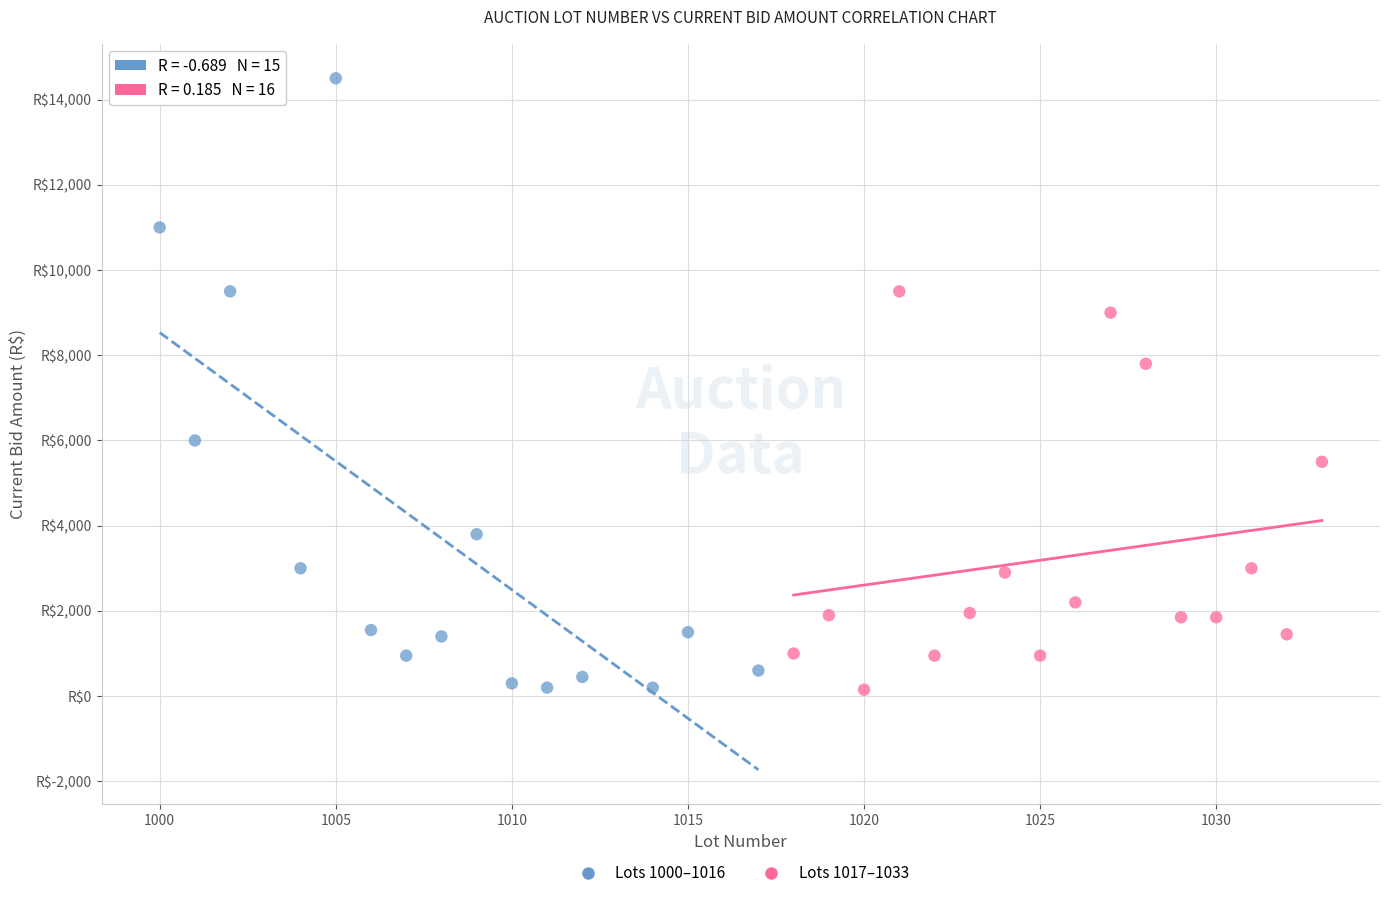

What are all the series names shown in the legend?

Lots 1000–1016, Lots 1017–1033